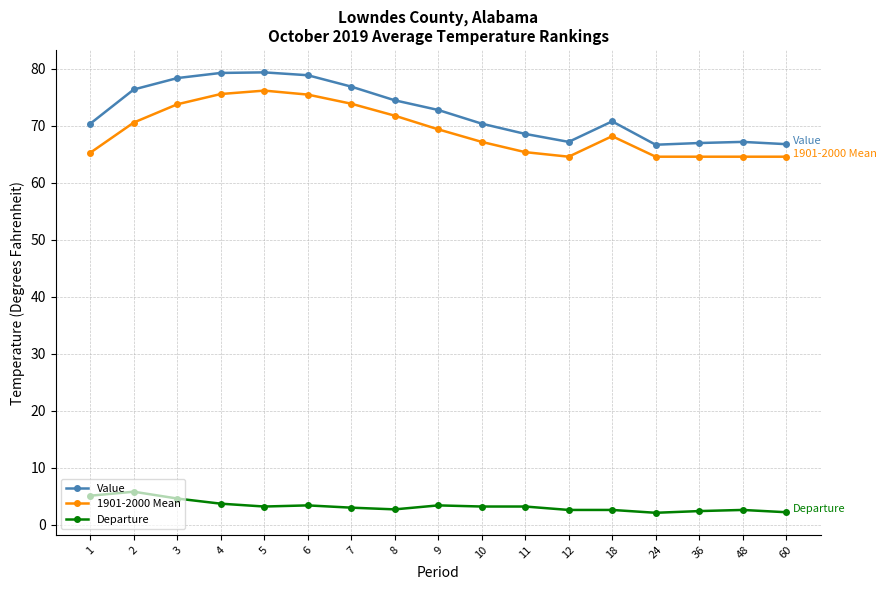

True or false: 1901-2000 Mean and Value intersect in this chart.

False